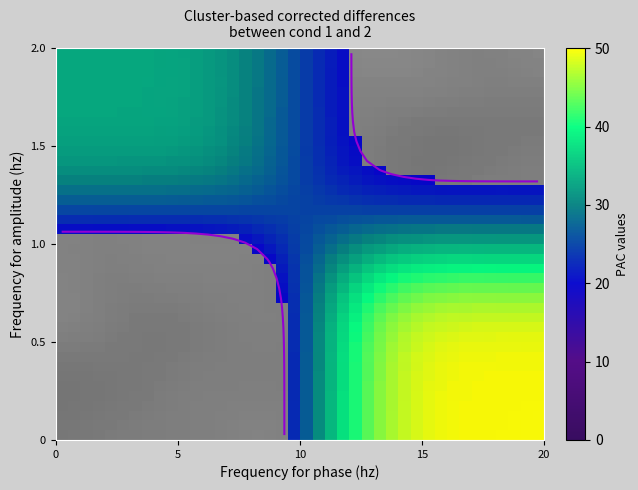

What is the total value across all series at 37?

26.7